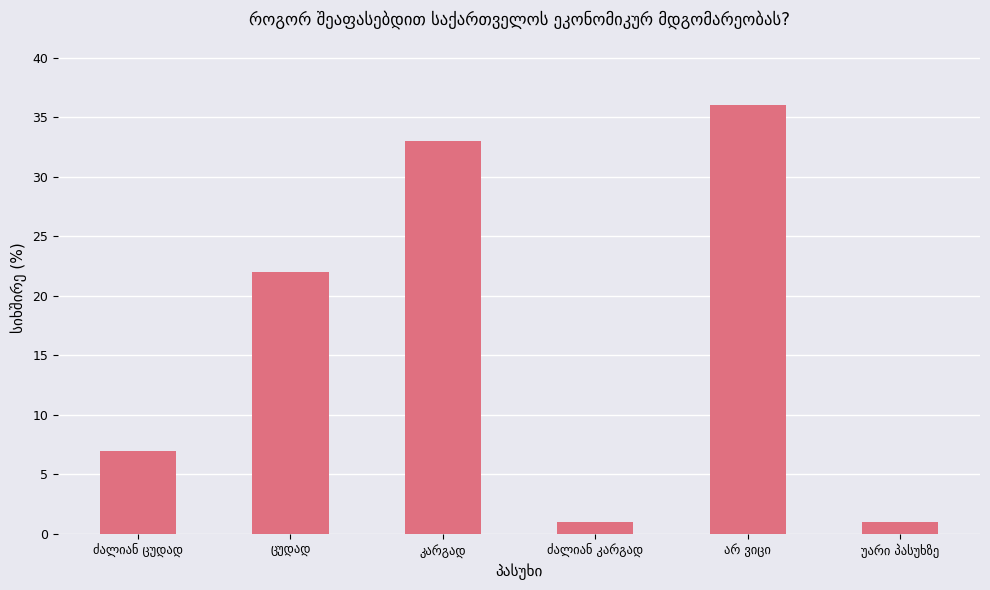

What is the maximum value shown in the chart?

36